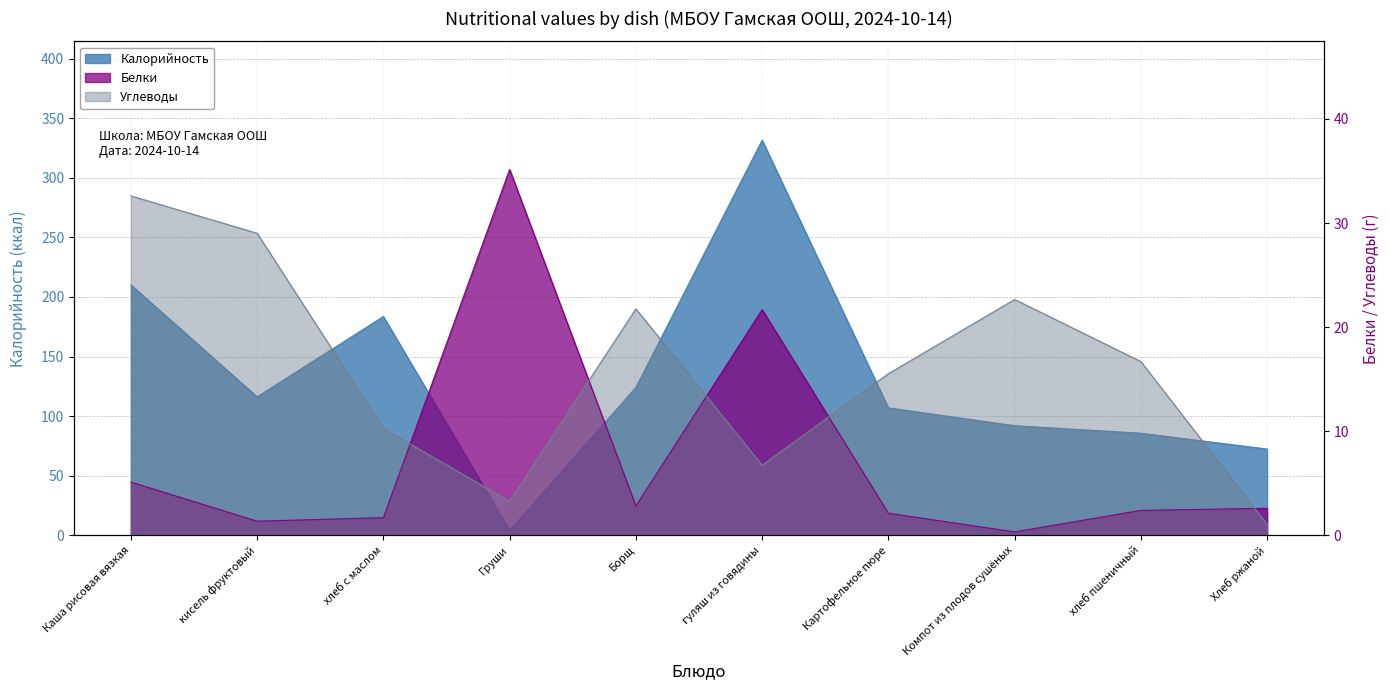

How many series are shown in this chart?

3